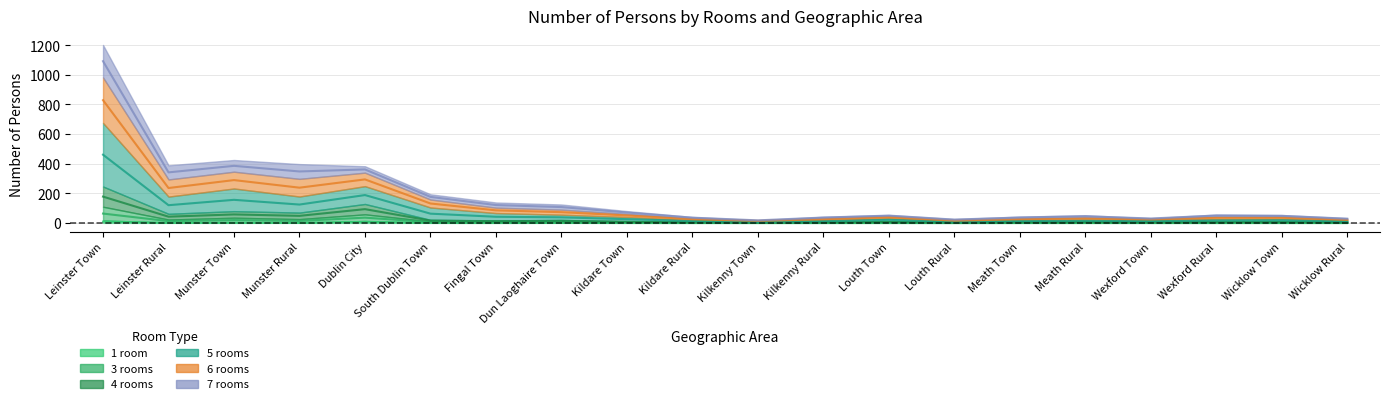

Which series changed the most between Leinster Town and Kildare Rural?

6 rooms